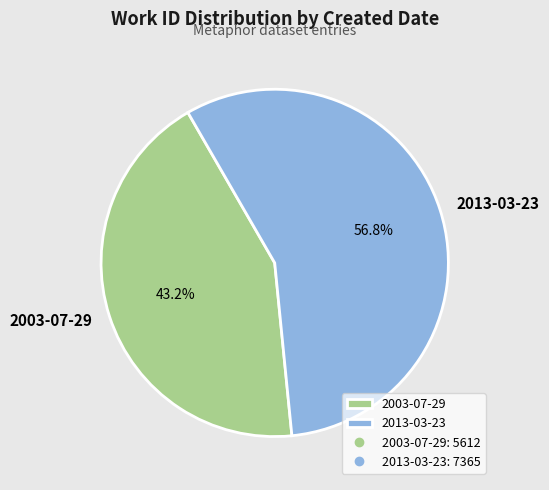

Which has a higher value, 2003-07-29 or 2013-03-23?

2013-03-23